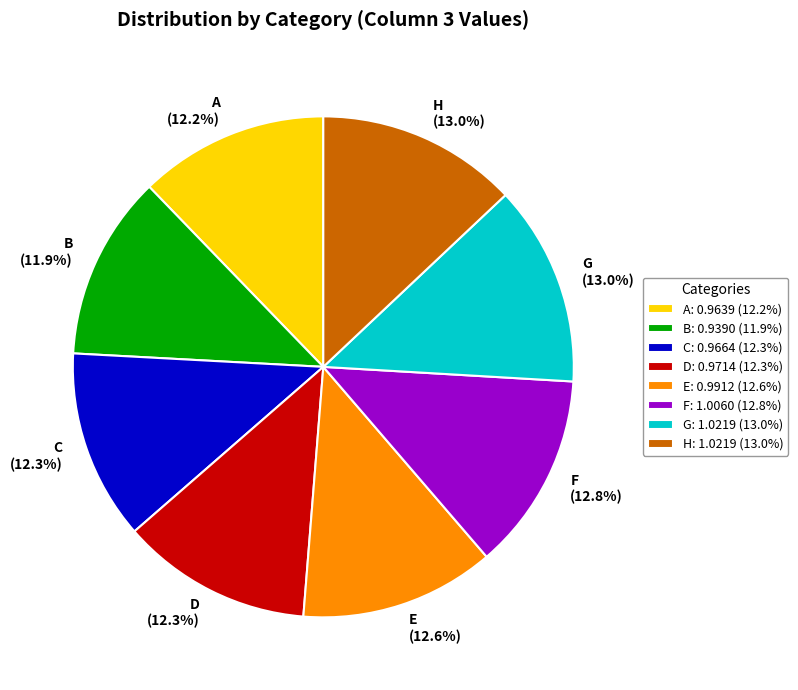

Does H represent more than half of the total?

No